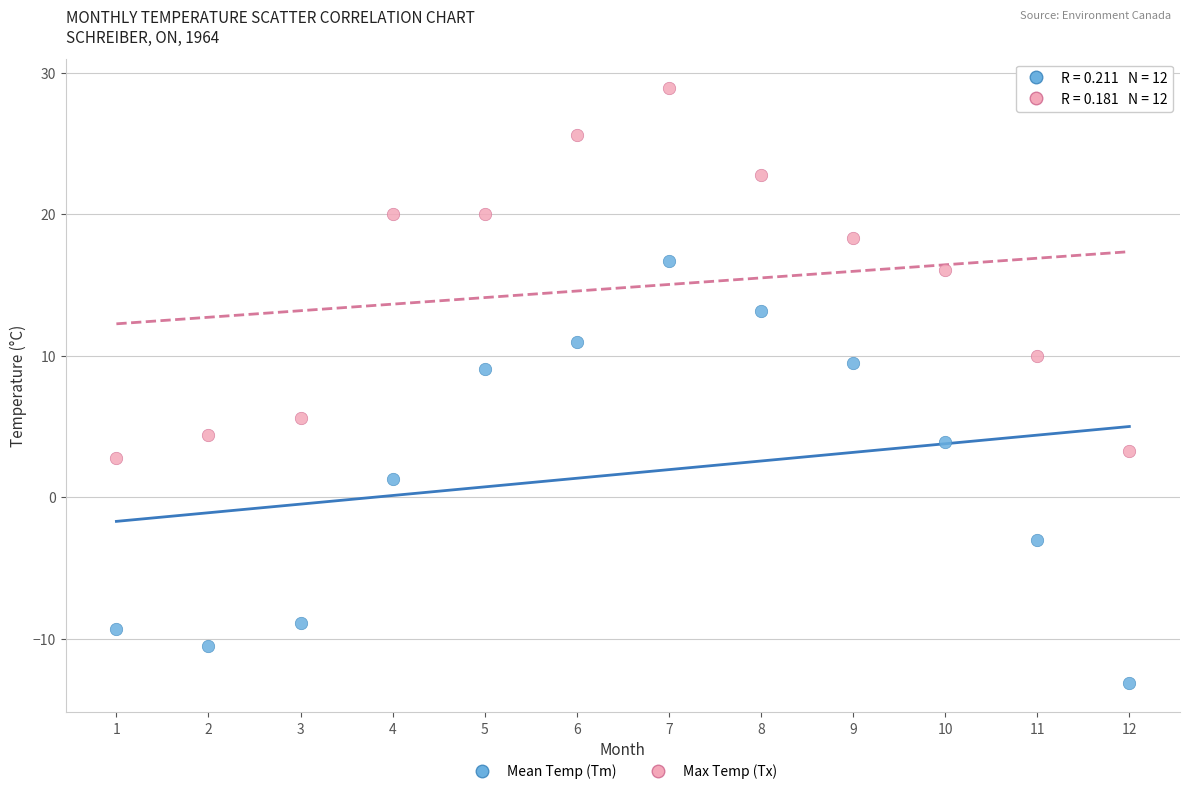

Across all data points, what is the range of X values (max minus min)?

11.0